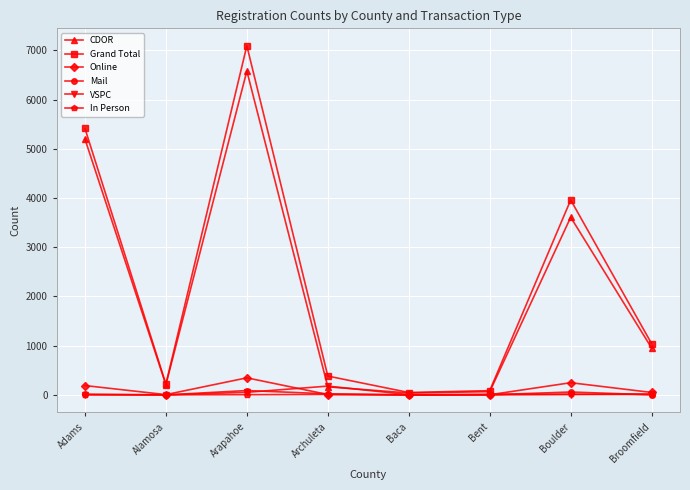

At which category does the chart reach its peak across all series?

Arapahoe